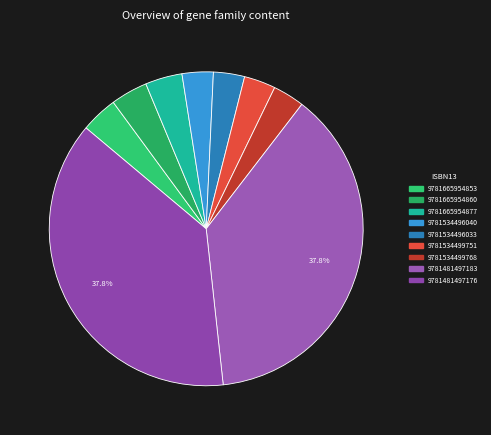

Count the number of slices in the pie.

9